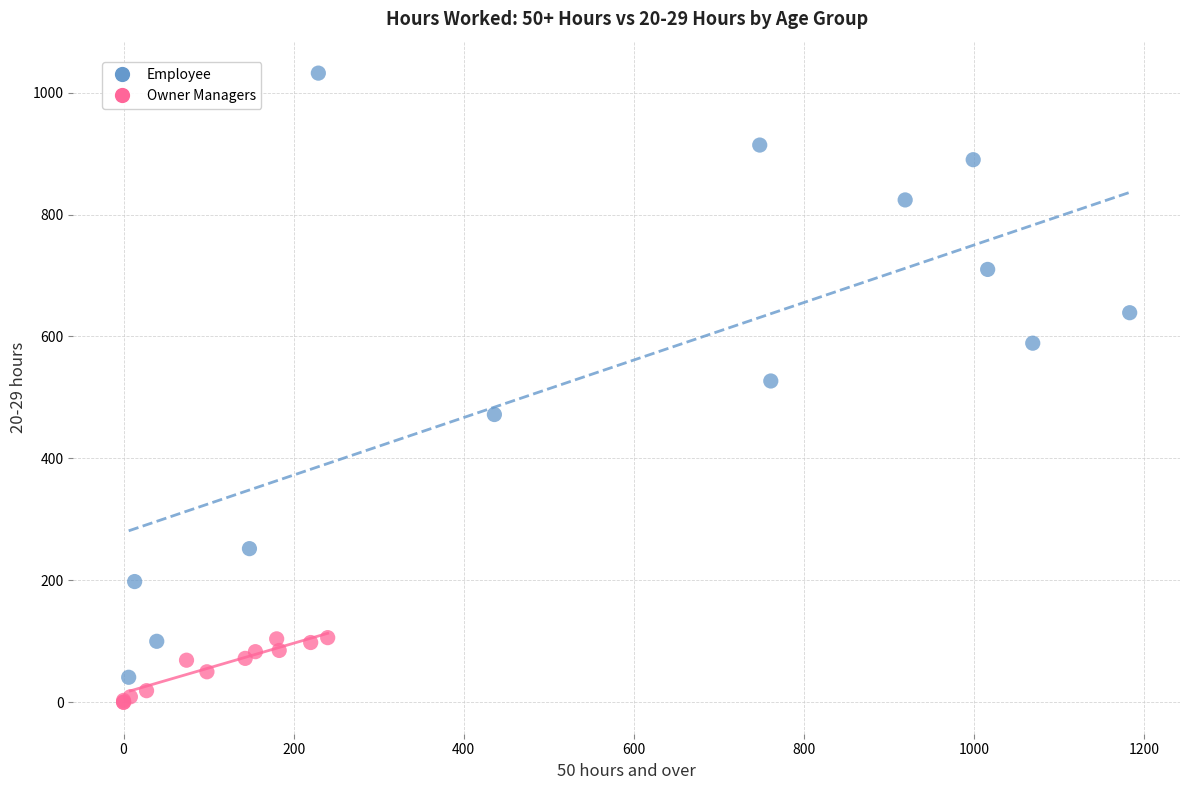

Which series has the widest spread of Y values?

Employee